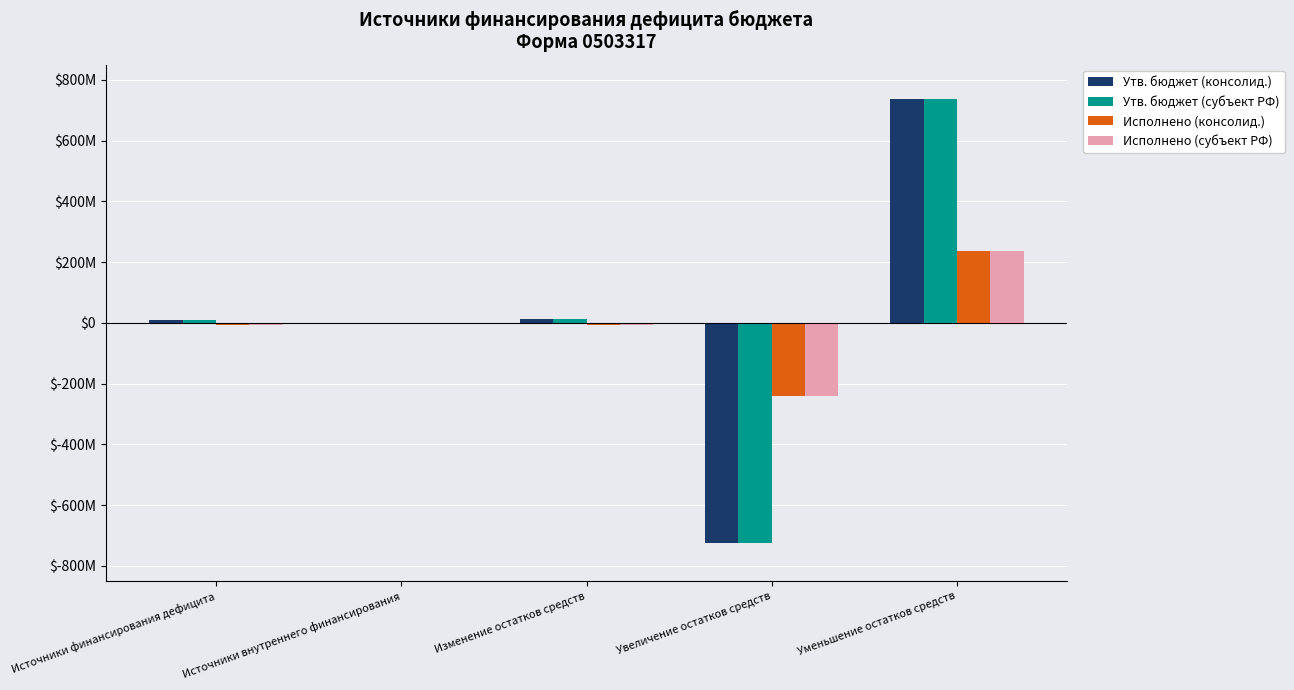

What is the spread (max minus min) of values at Изменение остатков средств?

17270541.1